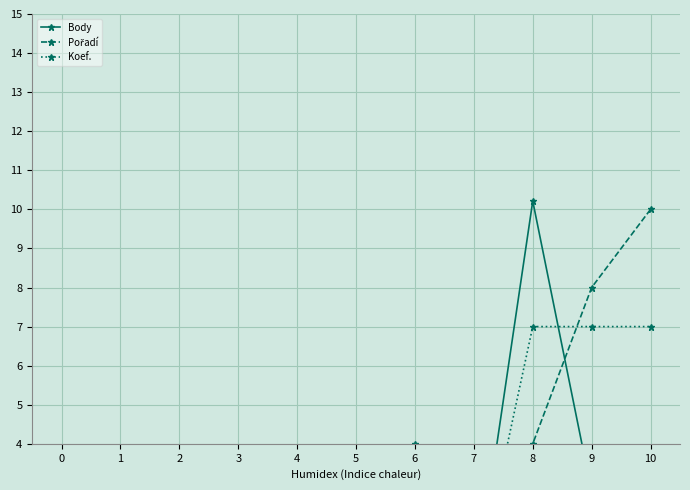

Rank the series by their average value, from highest to lowest.

Pořadí, Koef., Body